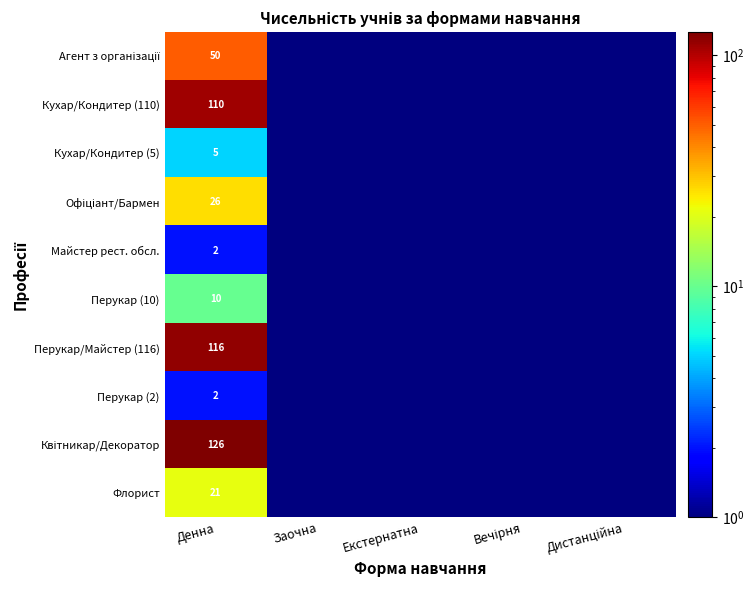

Which label corresponds to the largest value in the chart?

Денна